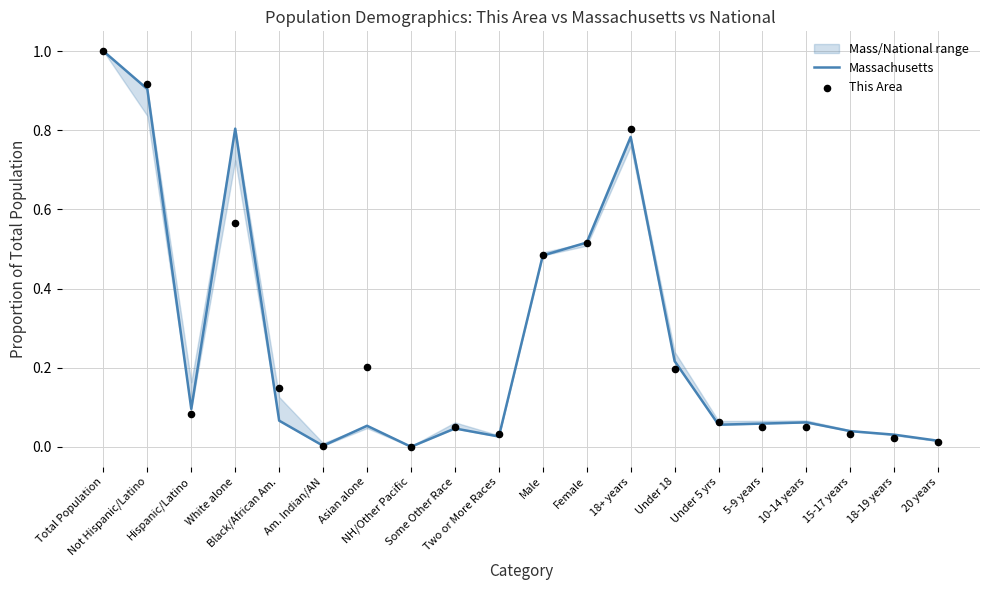

Which series has the largest total across all categories?

Massachusetts